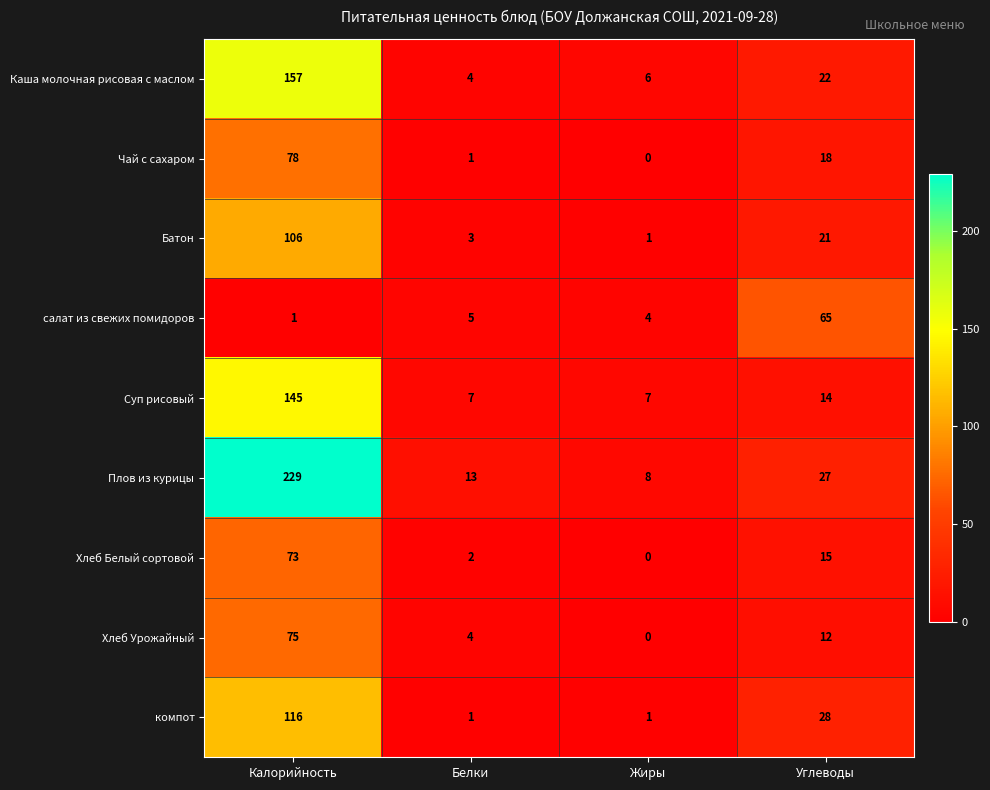

How many series are shown in this chart?

9